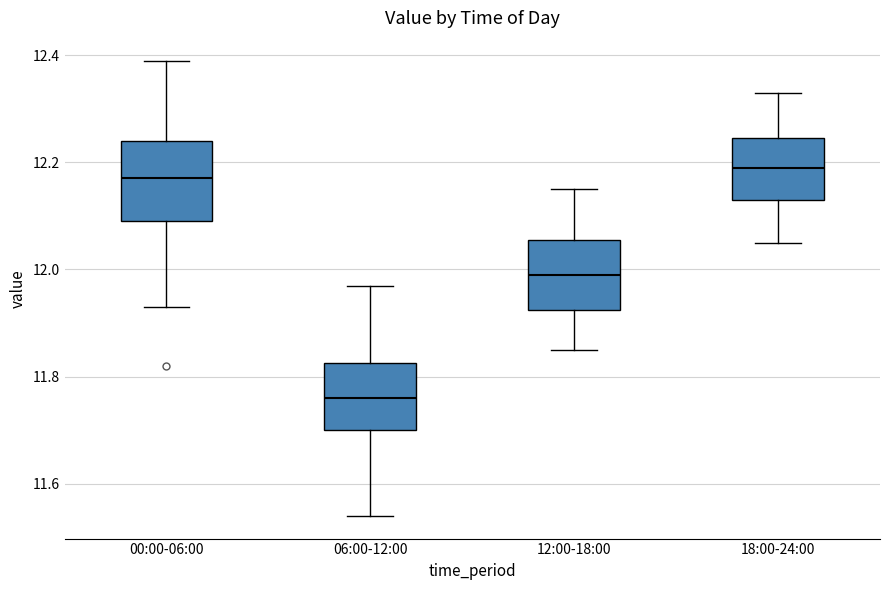

Reading left to right, read every box against the y-axis: the position of its median line, the range the box covers, and the ends of its whiskers. The values are not printed on the chart, so give them approximately, as read against the axis.

00:00-06:00: median 12.18, box 12.10 to 12.24, whiskers 11.94 to 12.40
06:00-12:00: median 11.76, box 11.70 to 11.82, whiskers 11.54 to 11.98
12:00-18:00: median 12.00, box 11.92 to 12.06, whiskers 11.86 to 12.16
18:00-24:00: median 12.20, box 12.14 to 12.24, whiskers 12.06 to 12.34